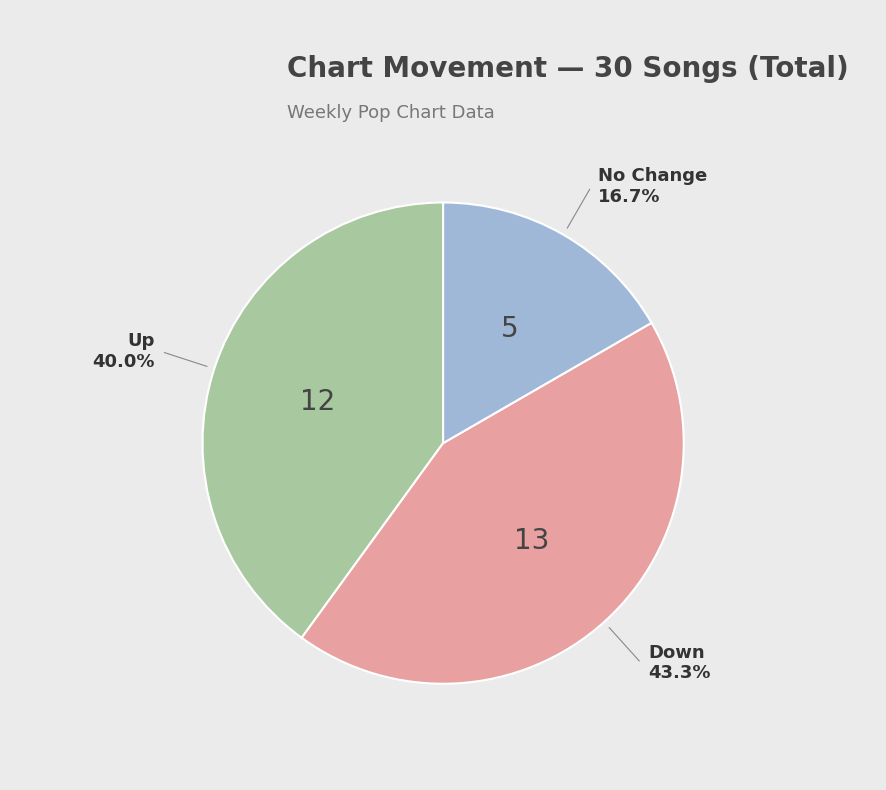

Is there a majority slice in this chart?

No